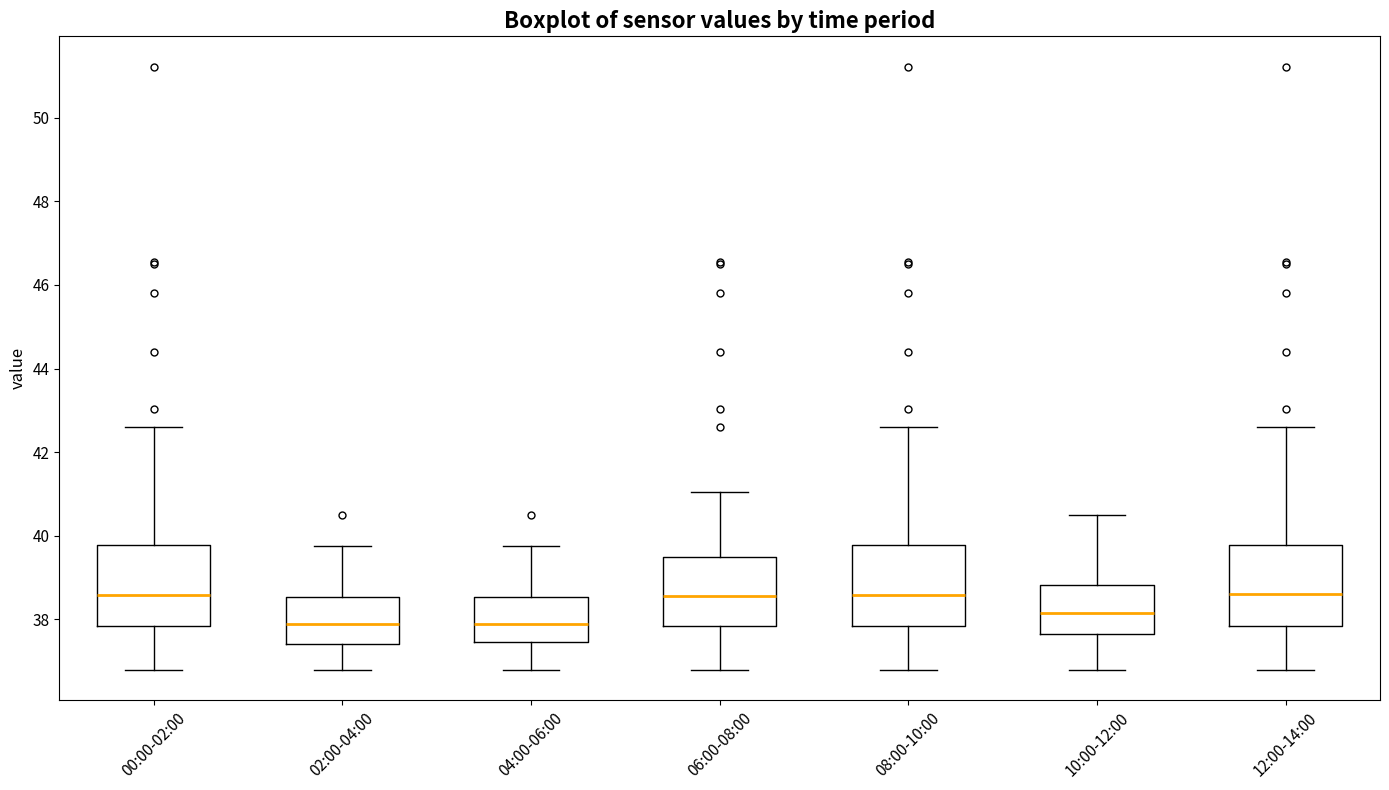

Reading left to right, read every box against the y-axis: the position of its median line, the range the box covers, and the ends of its whiskers. The values are not printed on the chart, so give them approximately, as read against the axis.

00:00-02:00: median 38.6, box 37.8 to 39.8, whiskers 36.8 to 42.6
02:00-04:00: median 37.8, box 37.4 to 38.6, whiskers 36.8 to 39.8
04:00-06:00: median 37.8, box 37.4 to 38.6, whiskers 36.8 to 39.8
06:00-08:00: median 38.6, box 37.8 to 39.4, whiskers 36.8 to 41.0
08:00-10:00: median 38.6, box 37.8 to 39.8, whiskers 36.8 to 42.6
10:00-12:00: median 38.2, box 37.6 to 38.8, whiskers 36.8 to 40.6
12:00-14:00: median 38.6, box 37.8 to 39.8, whiskers 36.8 to 42.6